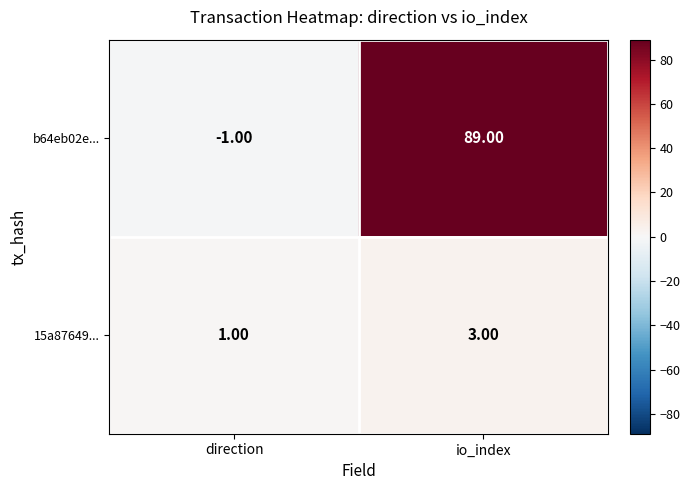

Between direction and io_index, which series saw the biggest shift?

b64eb02e...